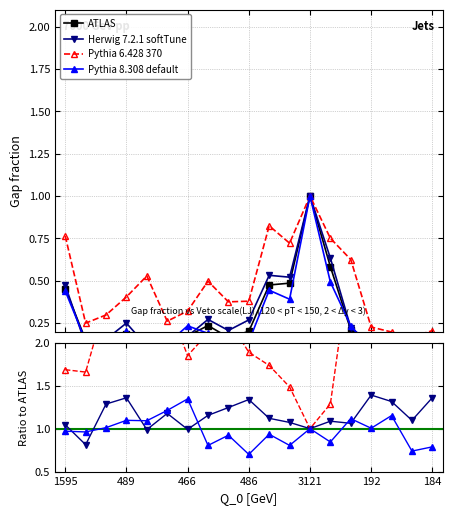

Is it true that Pythia 8.308 default equals 1.6 at 8?

False